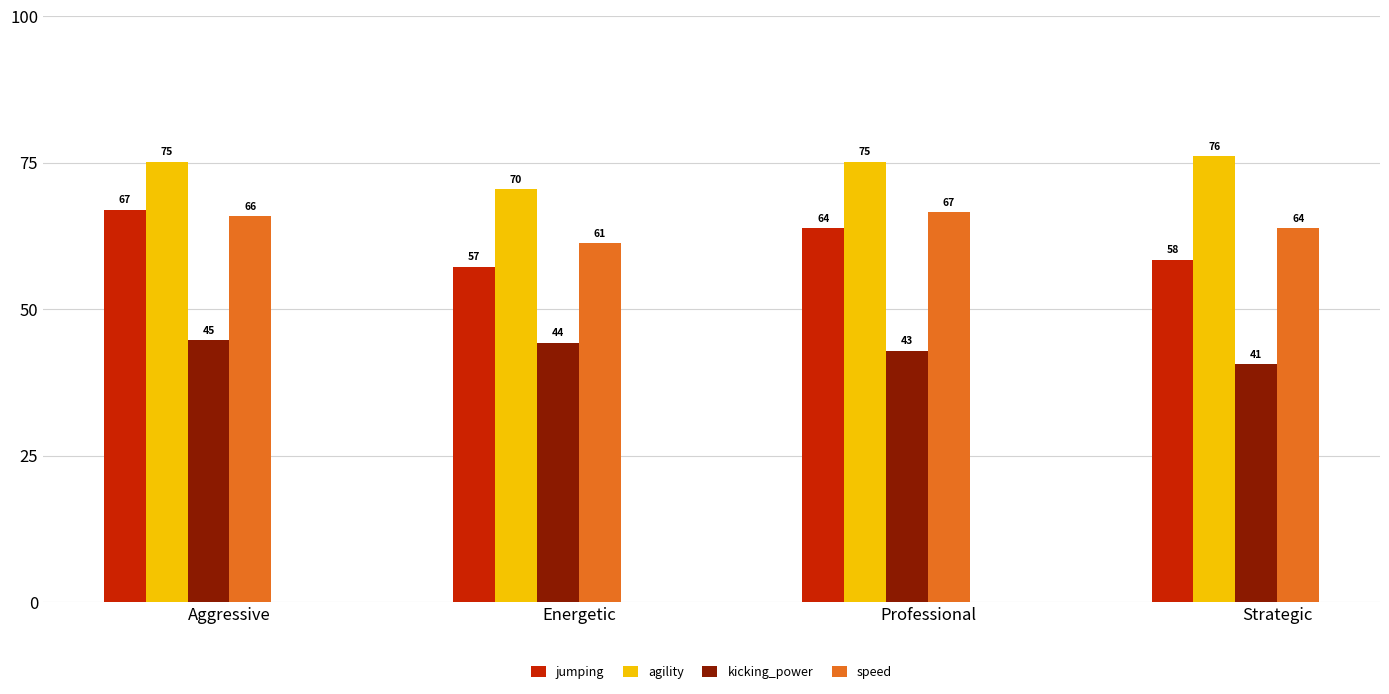

Between Energetic and Strategic, which series saw the biggest shift?

agility